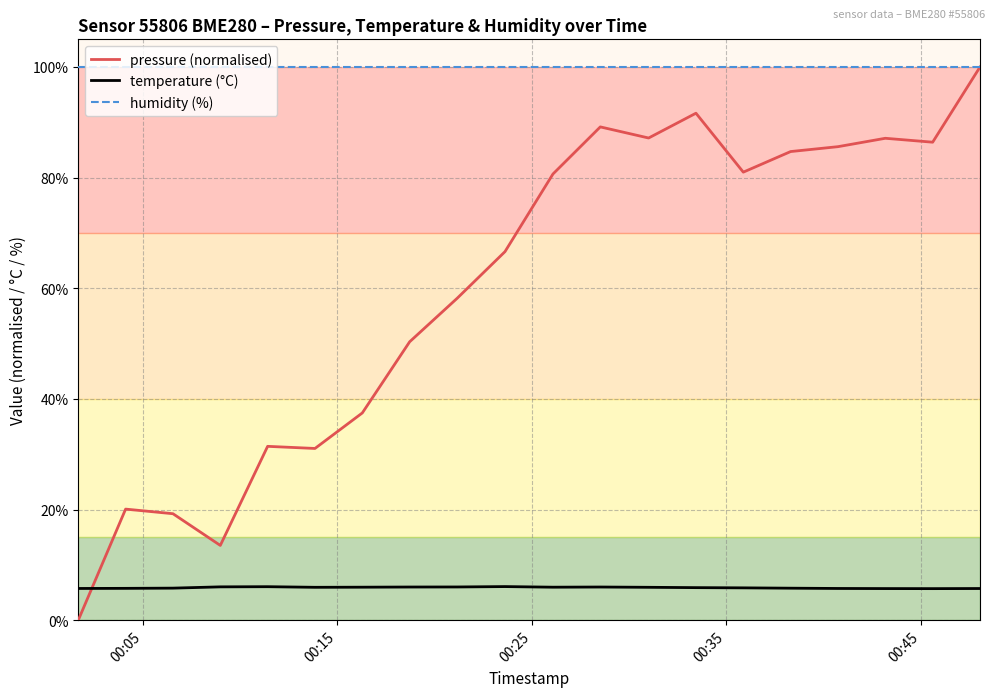

True or false: humidity (%) and temperature (°C) cross at least once.

False